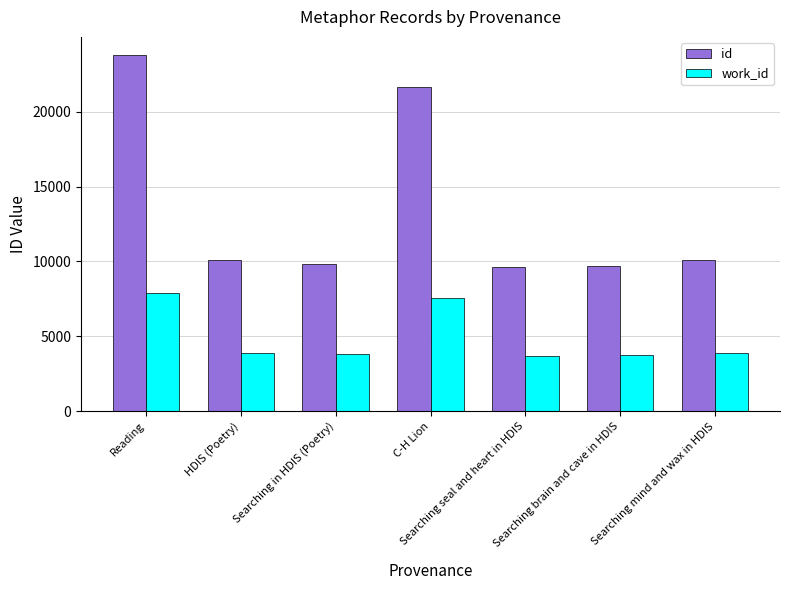

At which category does the chart reach its peak across all series?

Reading